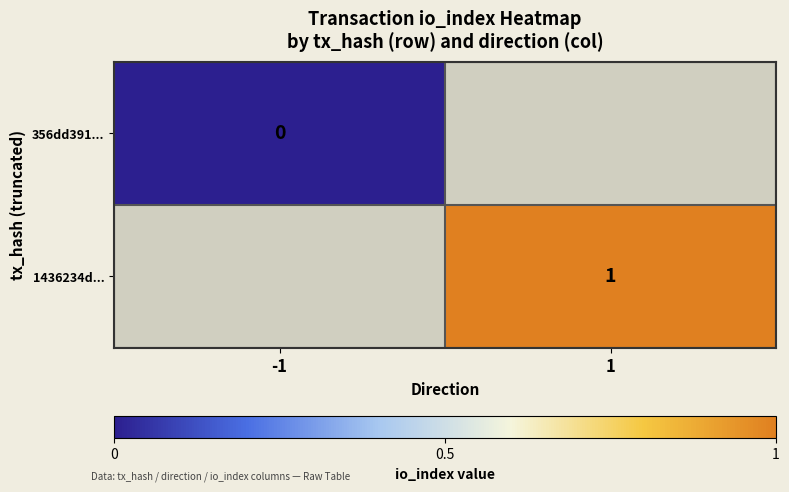

Is the value of 356dd391... at -1 greater than the value of 1436234d... at 1?

No